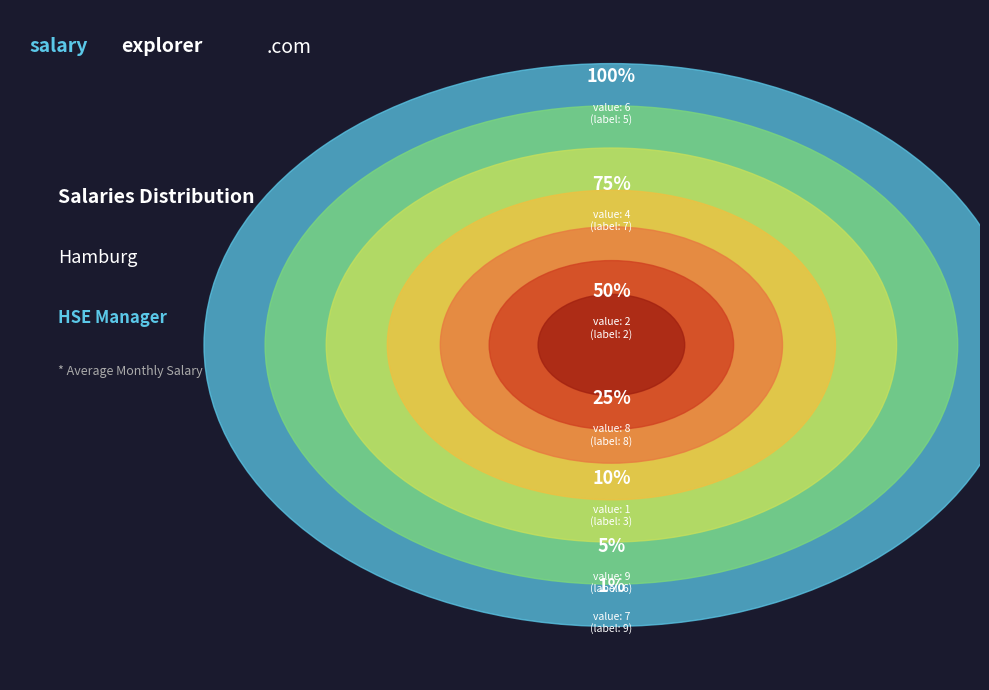

Between 3 and 5, which is larger?

5